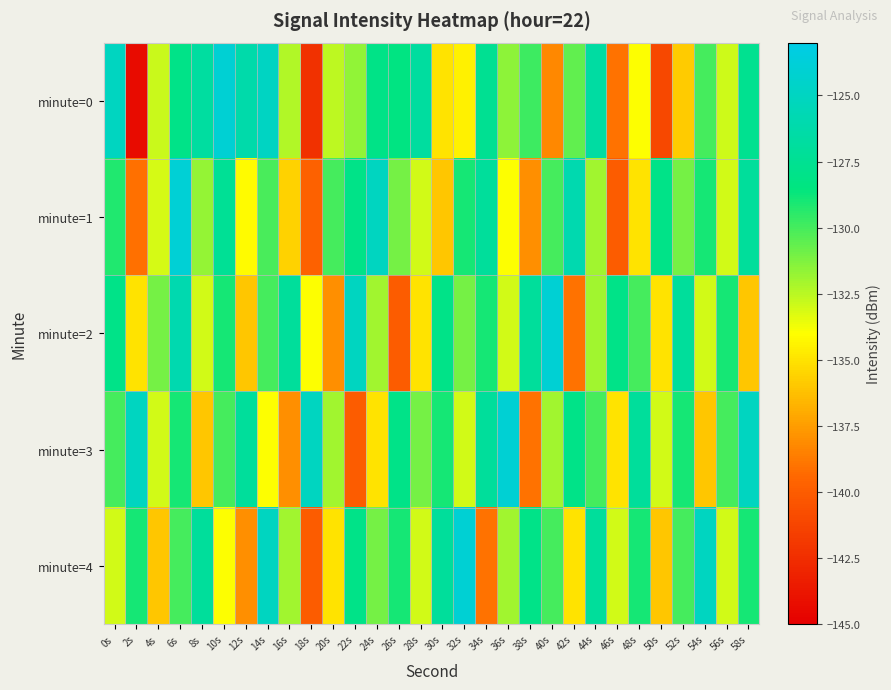

What is the total value across all series at 50s?

-673.1